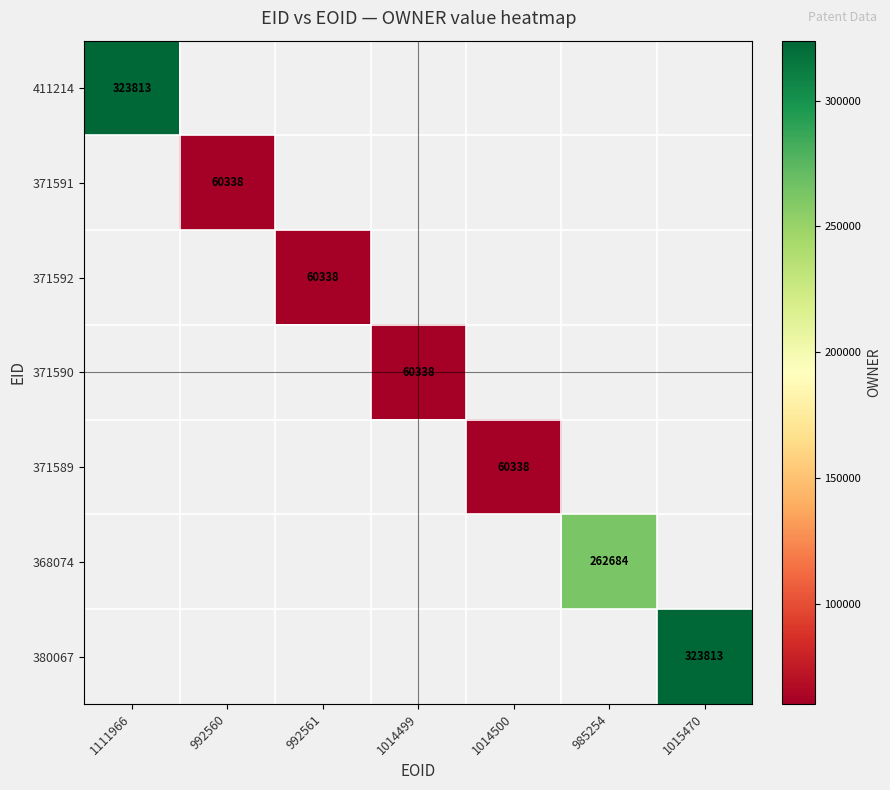

The value of 371590 at 1014499 is 60338. True or false?

True